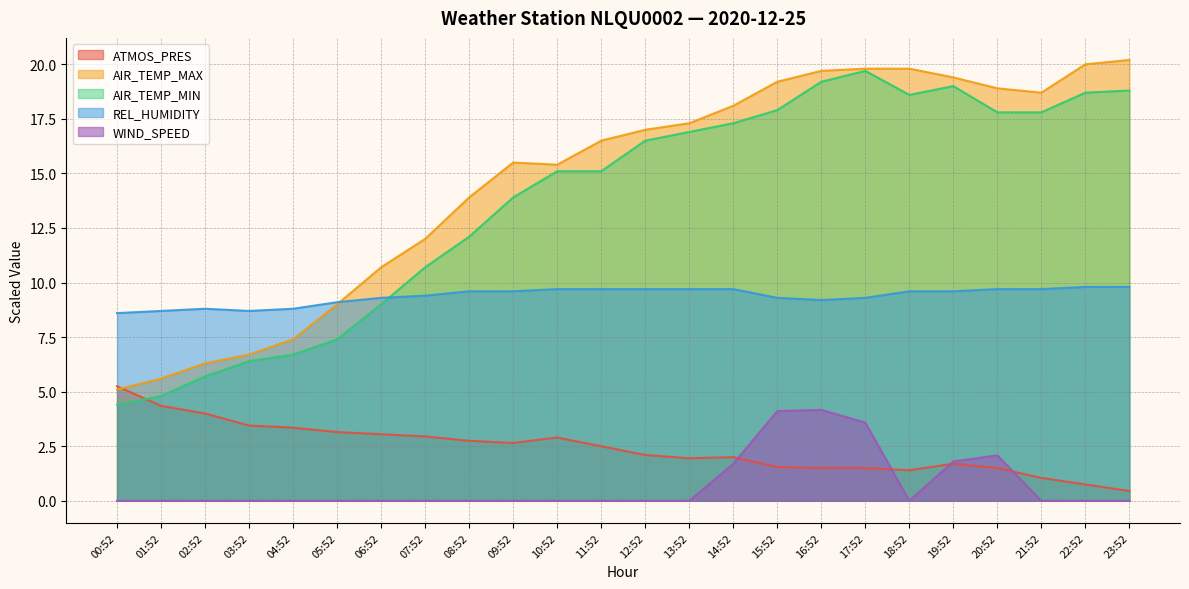

How many WIND_SPEED values are between 0 and 1?

18